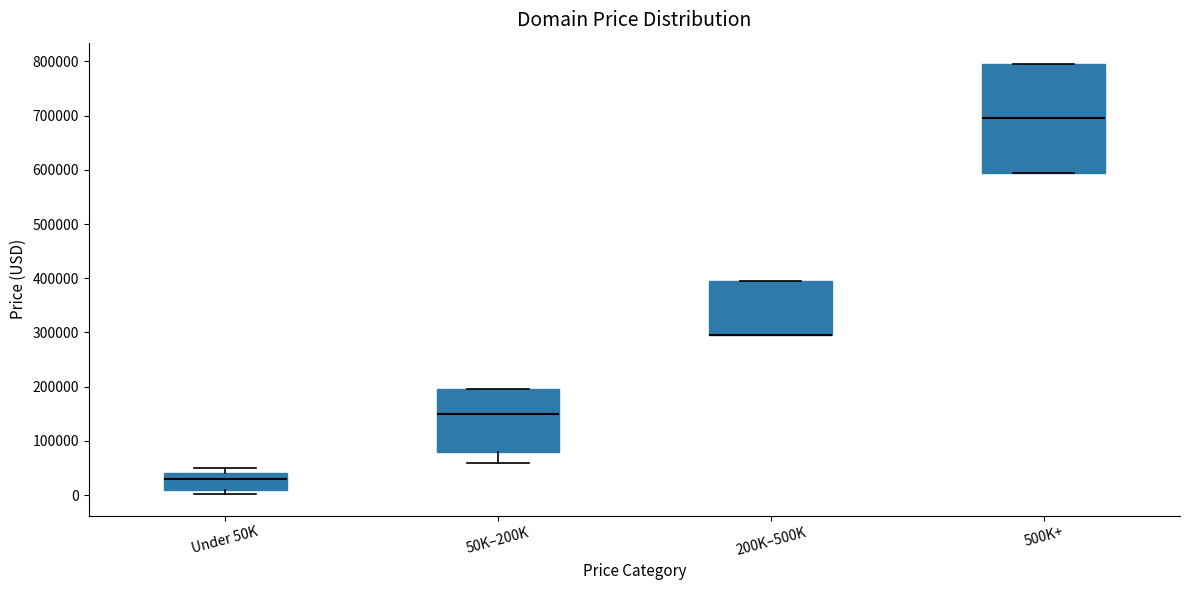

Comparing the boxes themselves (not the whiskers), which one is the tallest?

500K+